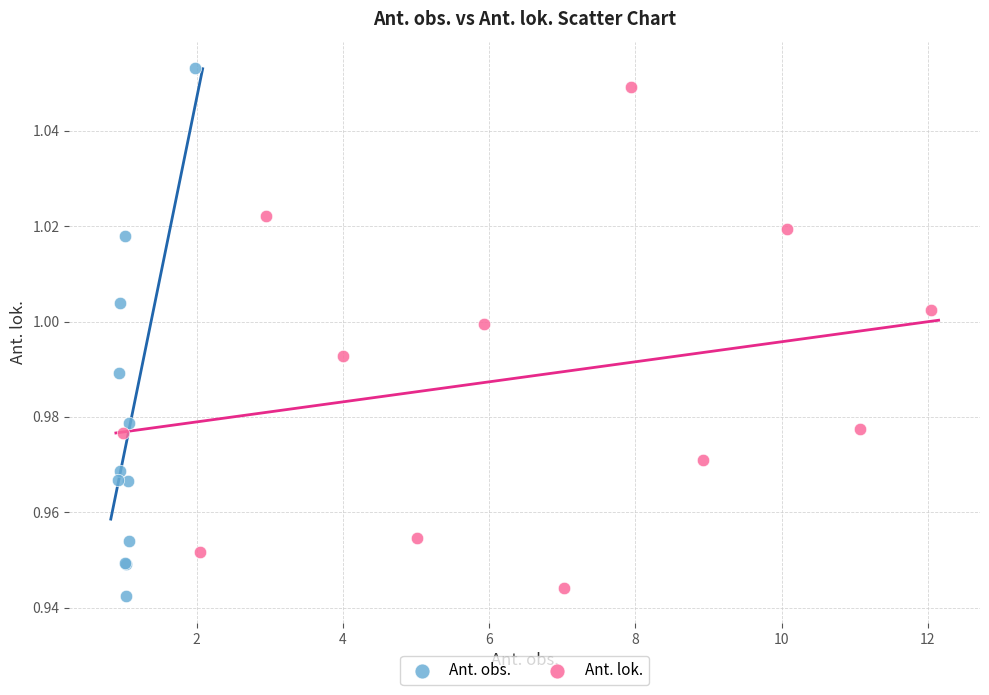

Which series has the widest spread of Y values?

Ant. obs.